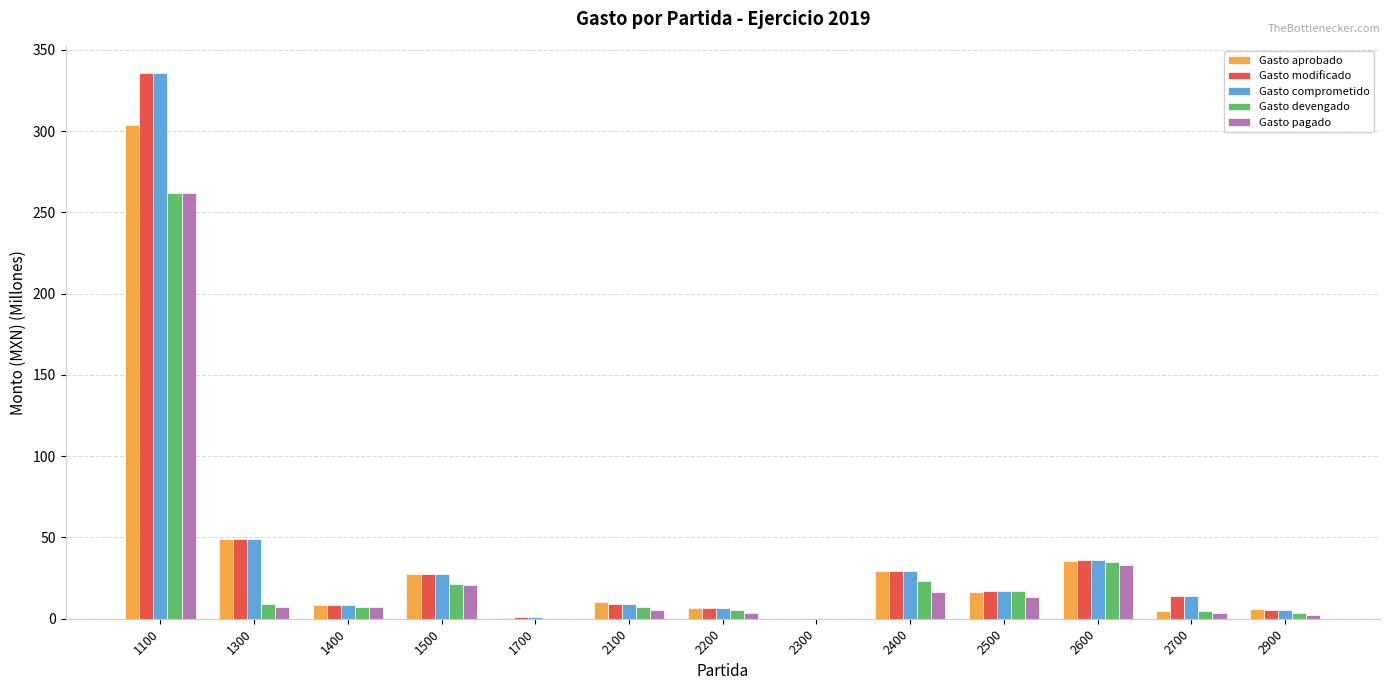

Which label corresponds to the largest value in the chart?

1100